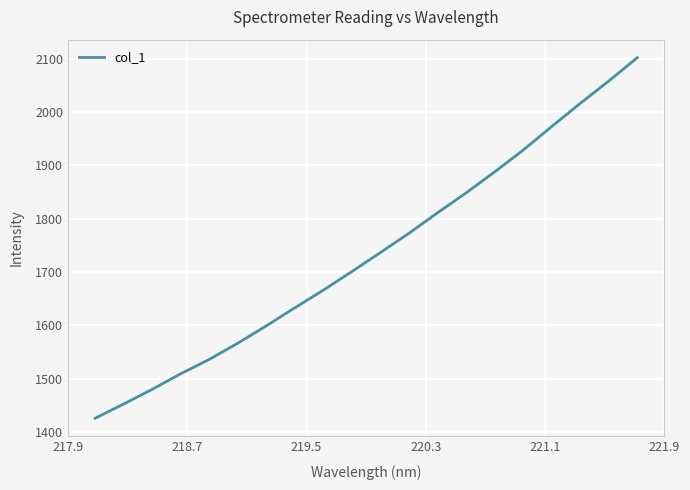

How many categories are shown in the chart?

20